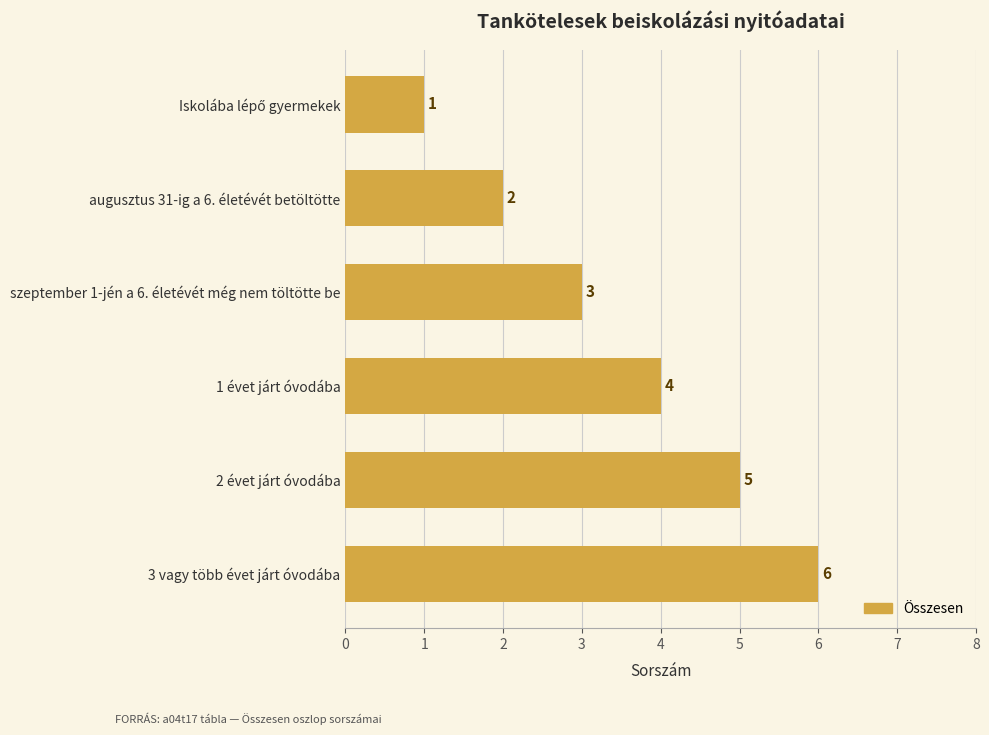

What is the average value?

4